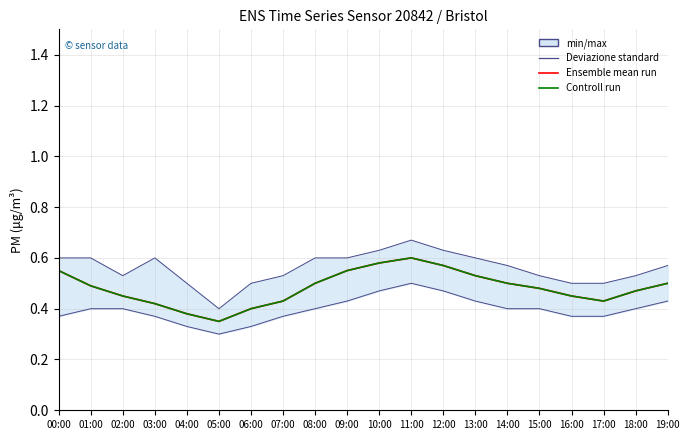

Which series has the largest total across all categories?

Deviazione standard